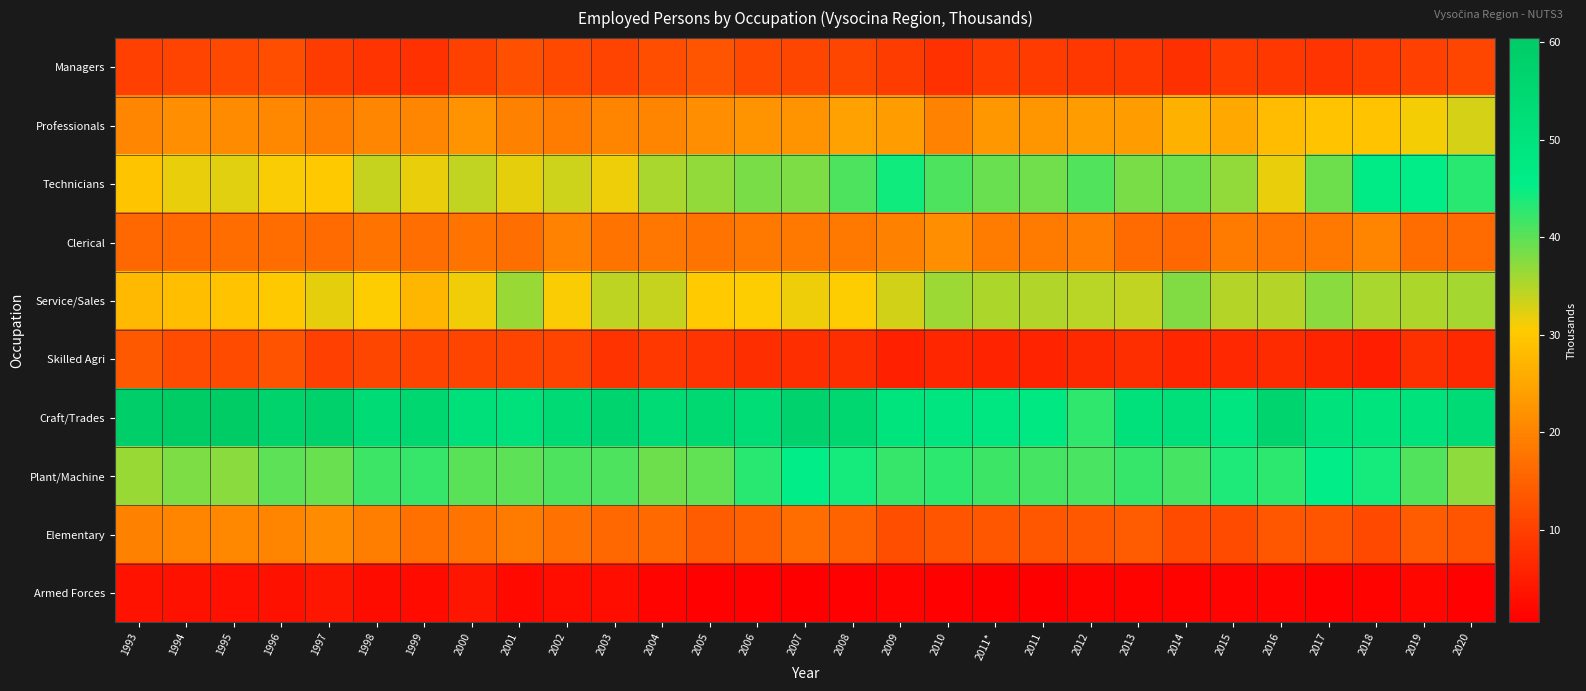

Which series has the largest total across all categories?

Craft/Trades